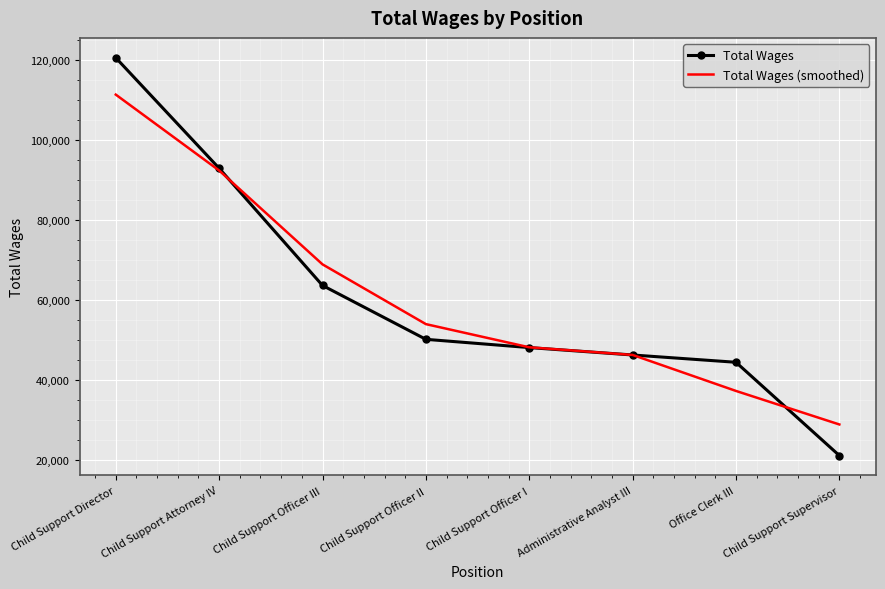

Rank the series at Child Support Officer III from lowest to highest value.

Total Wages, Total Wages (smoothed)